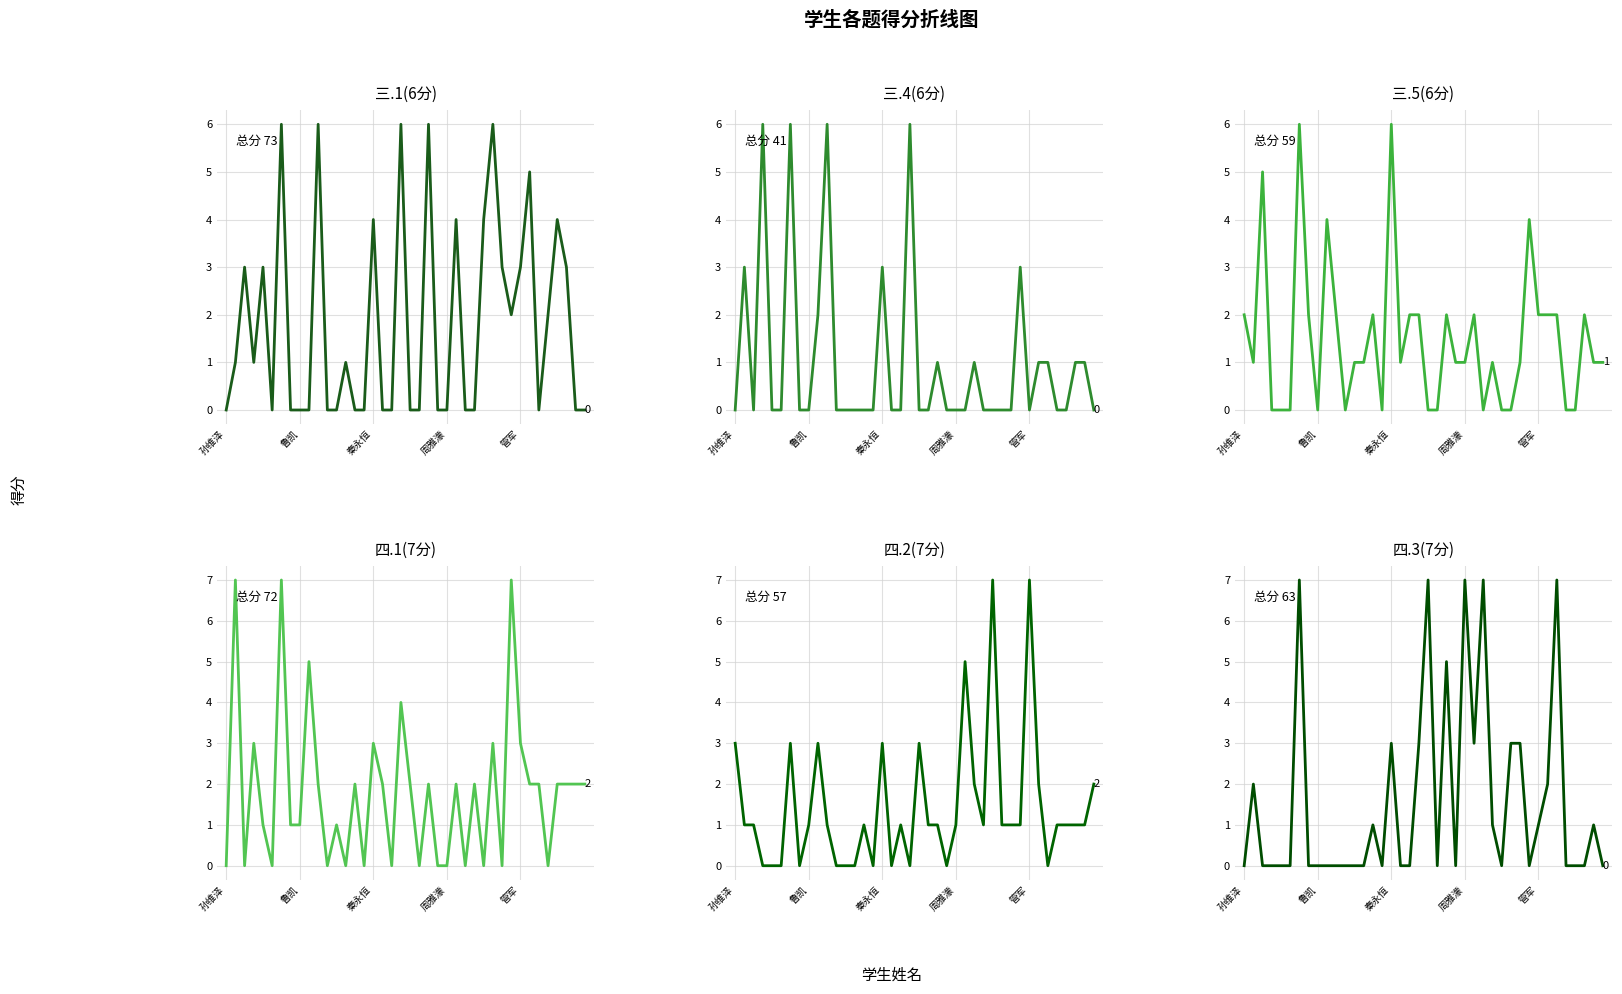

Reading left to right, transcribe all the data shown in this chart.

三.1(6分): 0	1	3	1	3	0	6	0	0	0	6	0	0	1	0	0	4	0	0	6	0	0	6	0	0	4	0	0	4	6	3	2	3	5	0	2	4	3	0	0
三.4(6分): 0	3	0	6	0	0	6	0	0	2	6	0	0	0	0	0	3	0	0	6	0	0	1	0	0	0	1	0	0	0	0	3	0	1	1	0	0	1	1	0
三.5(6分): 2	1	5	0	0	0	6	2	0	4	2	0	1	1	2	0	6	1	2	2	0	0	2	1	1	2	0	1	0	0	1	4	2	2	2	0	0	2	1	1
四.1(7分): 0	7	0	3	1	0	7	1	1	5	2	0	1	0	2	0	3	2	0	4	2	0	2	0	0	2	0	2	0	3	0	7	3	2	2	0	2	2	2	2
四.2(7分): 3	1	1	0	0	0	3	0	1	3	1	0	0	0	1	0	3	0	1	0	3	1	1	0	1	5	2	1	7	1	1	1	7	2	0	1	1	1	1	2
四.3(7分): 0	2	0	0	0	0	7	0	0	0	0	0	0	0	1	0	3	0	0	3	7	0	5	0	7	3	7	1	0	3	3	0	1	2	7	0	0	0	1	0